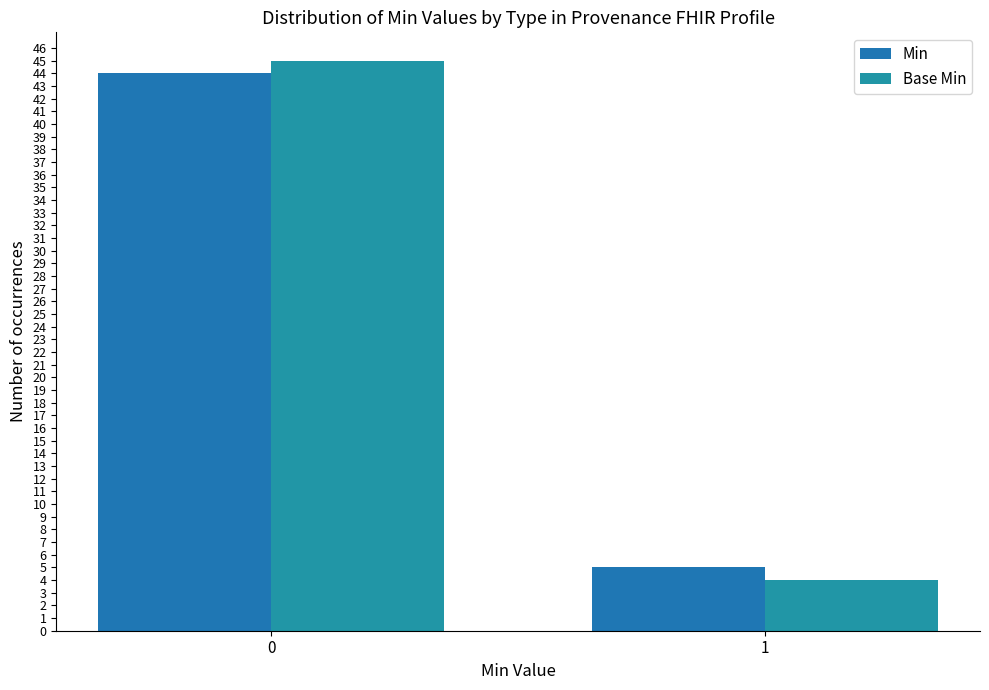

What is the lowest value of the Min series?

5